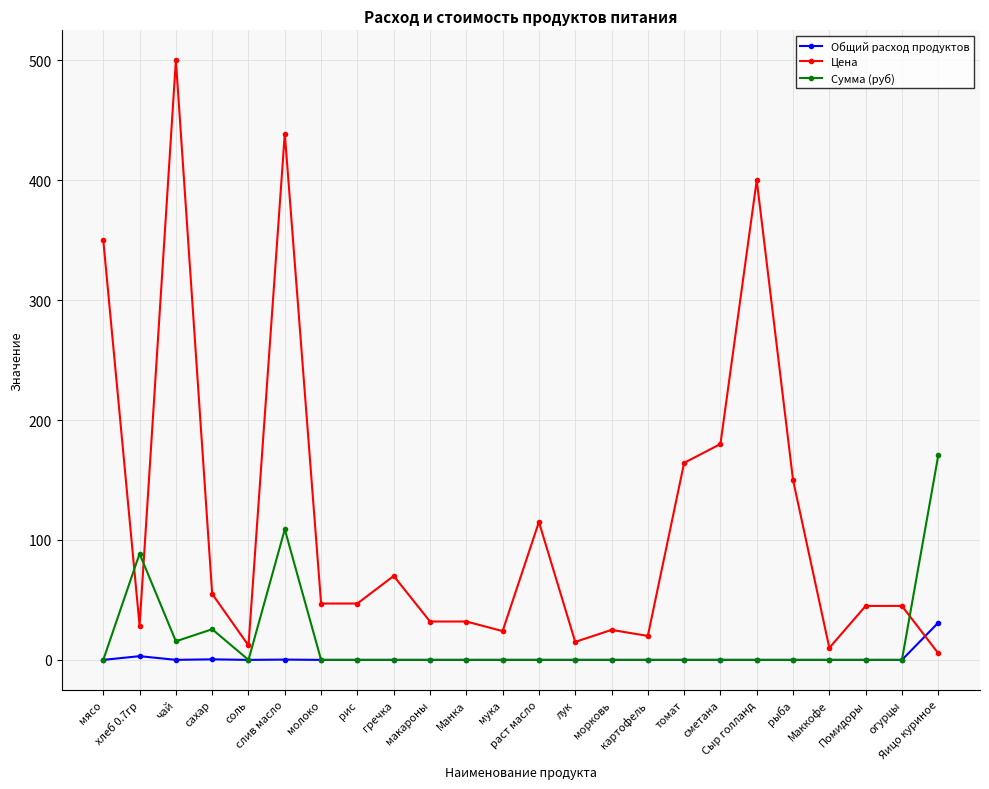

True or false: Общий расход продуктов and Цена cross at least once.

True